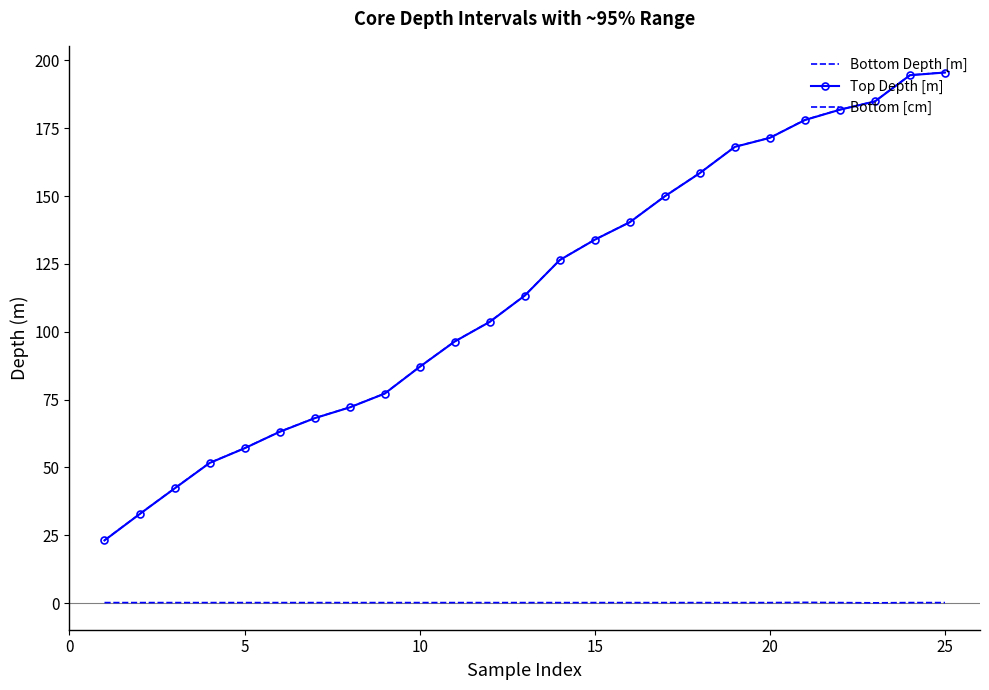

What is the difference between the maximum and minimum values in the Top Depth [m] series?

172.4